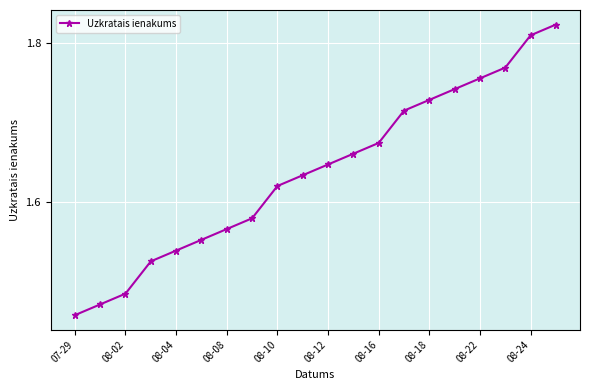

What is the difference between the maximum and minimum values?

0.4